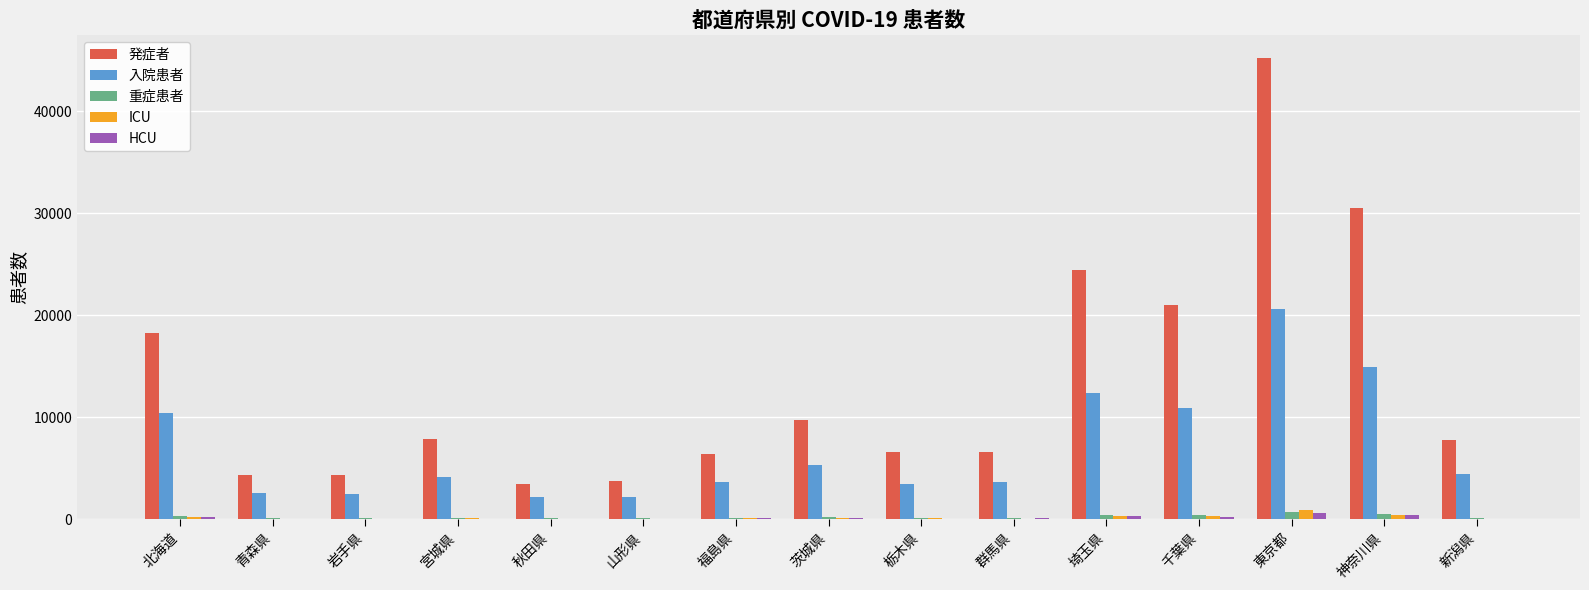

Is it true that 入院患者 equals 12408 at 埼玉県?

True